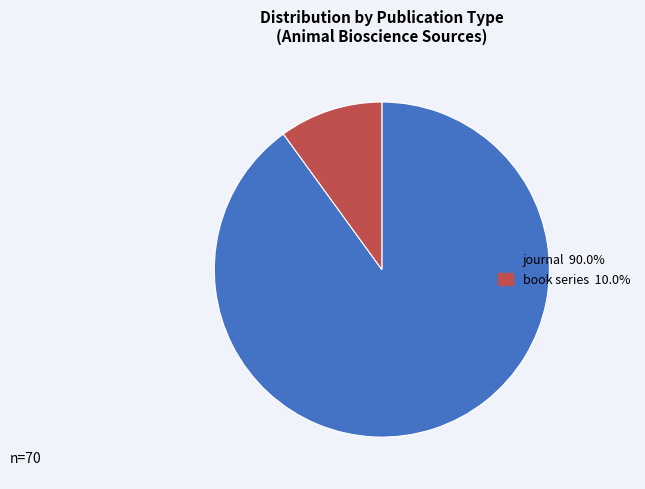

Is it true that journal is 90% of the pie?

True